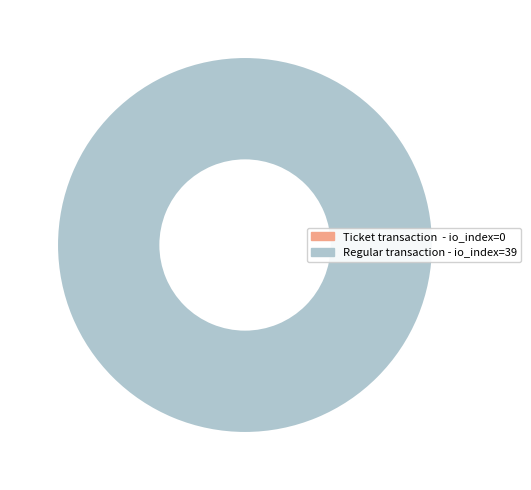

Which category accounts for the majority?

Regular tx (io_index=39)